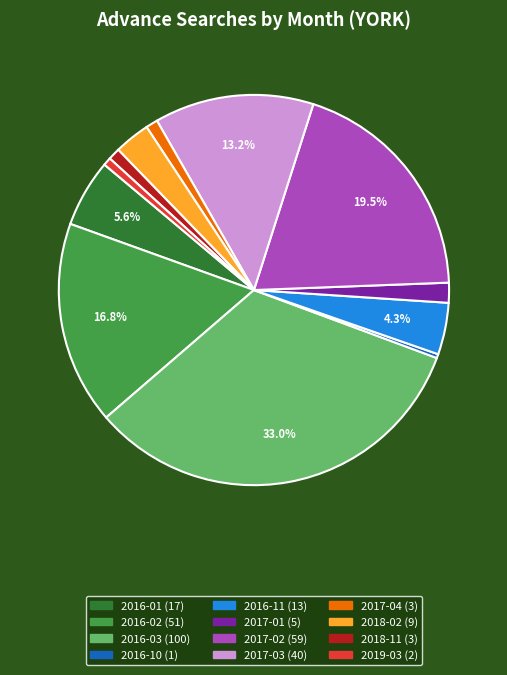

To the nearest percent, what is the combined percentage of 2016-01 and 2017-04?

7%